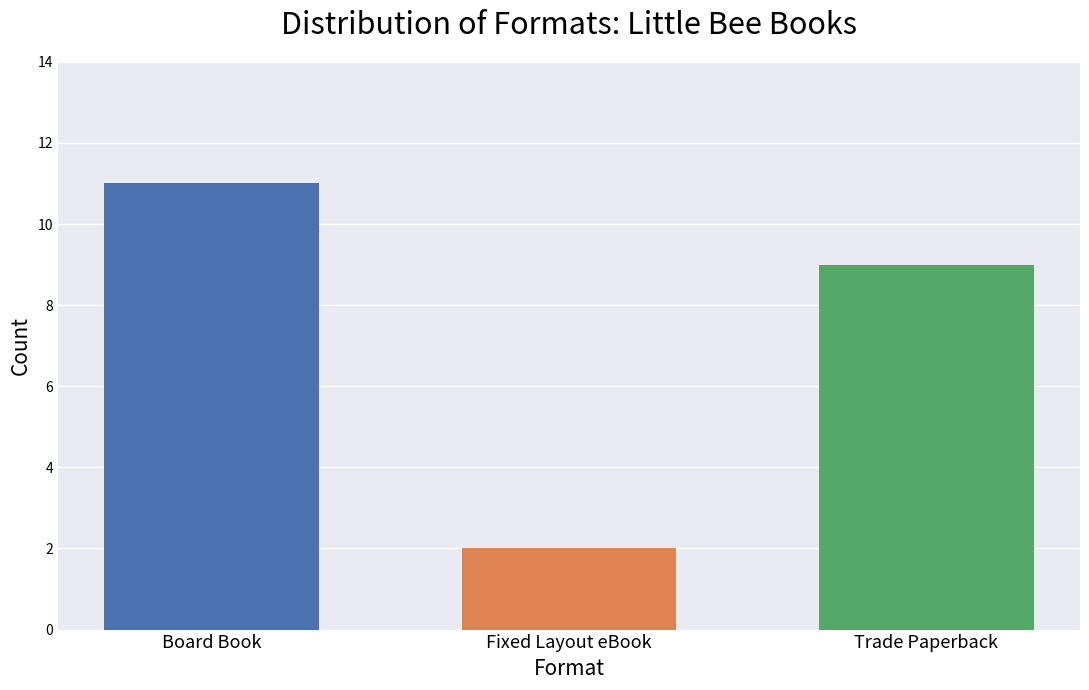

What position from the left is Fixed Layout eBook?

2